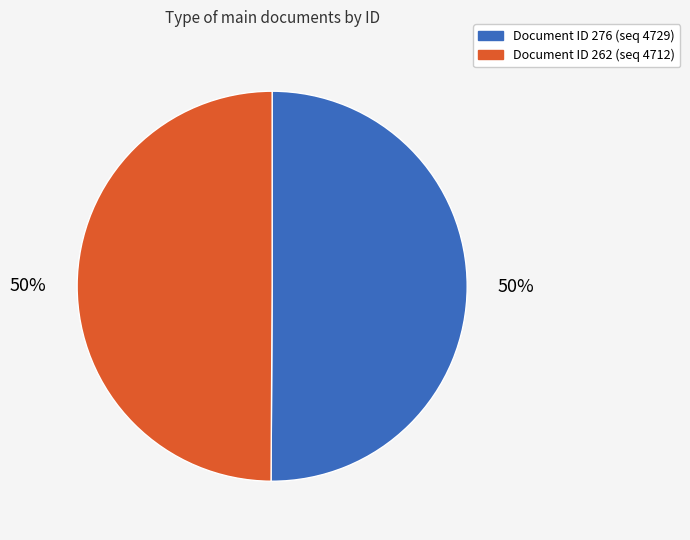

To the nearest percent, what is the average slice percentage?

50%